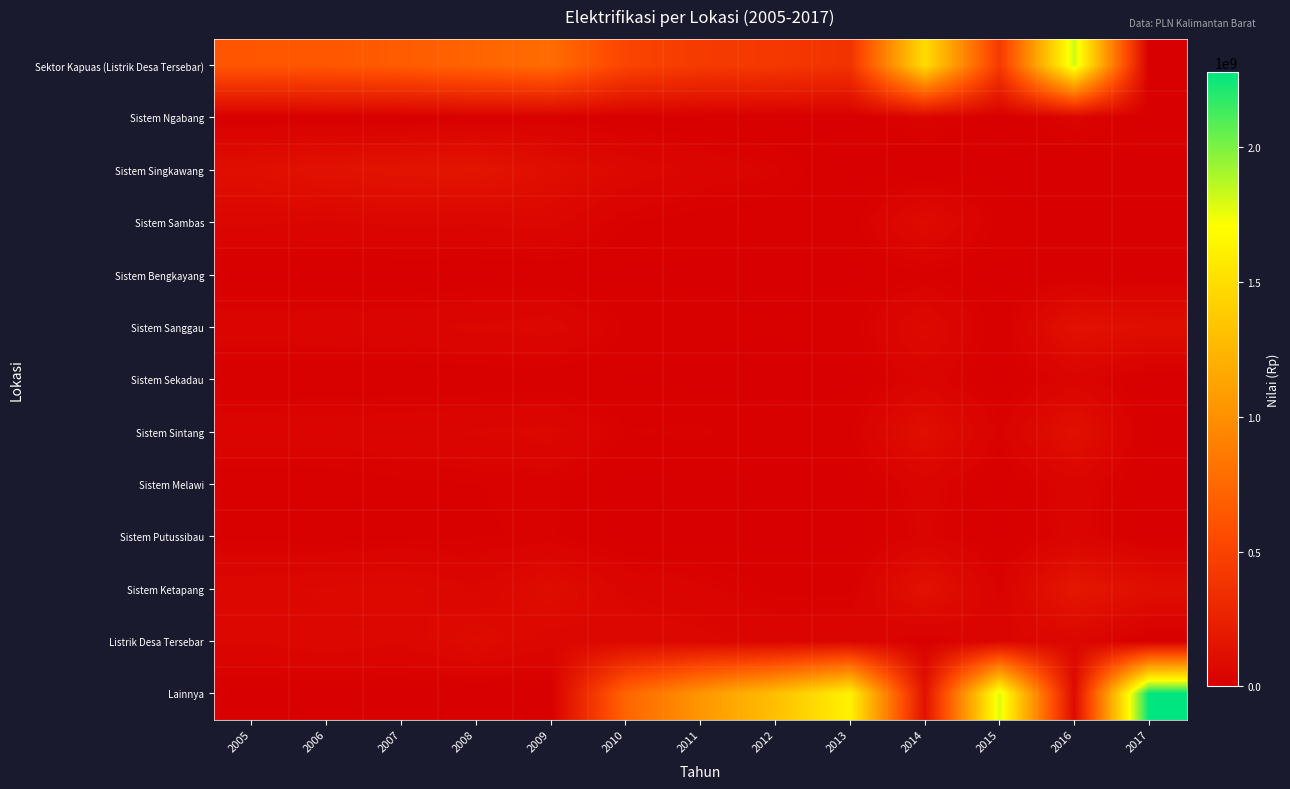

Which series changed the most between 2012 and 2017?

Lainnya